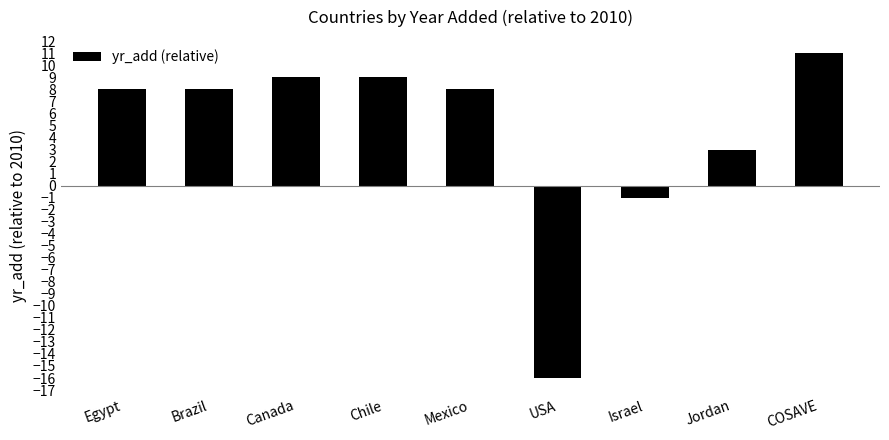

Which has a higher value, Chile or USA?

Chile